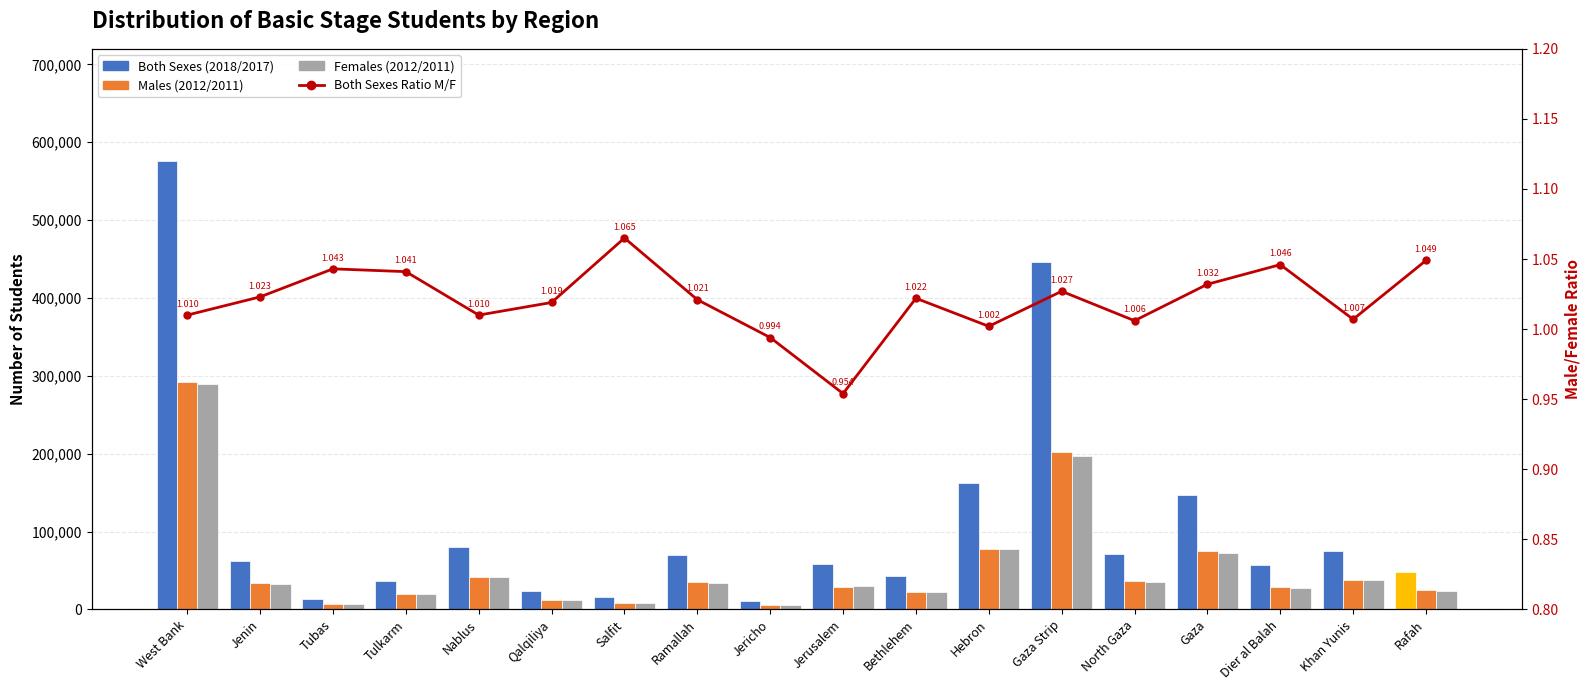

Which series has the widest spread of values?

Both Sexes (2018/2017)